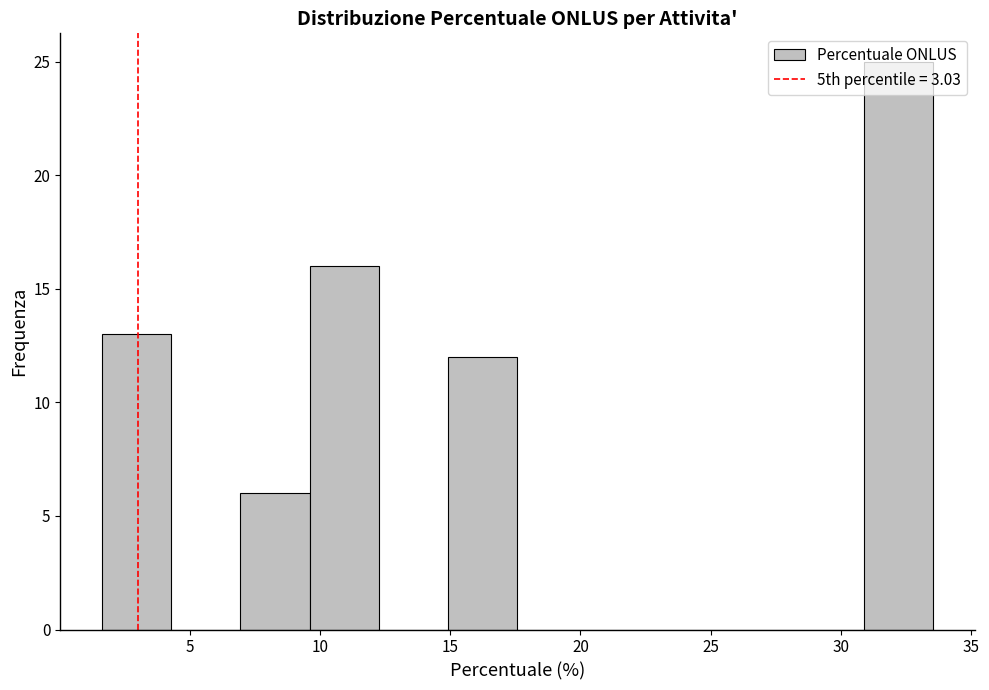

Which range on the x-axis has the tallest bar?

31.0 to 33.5